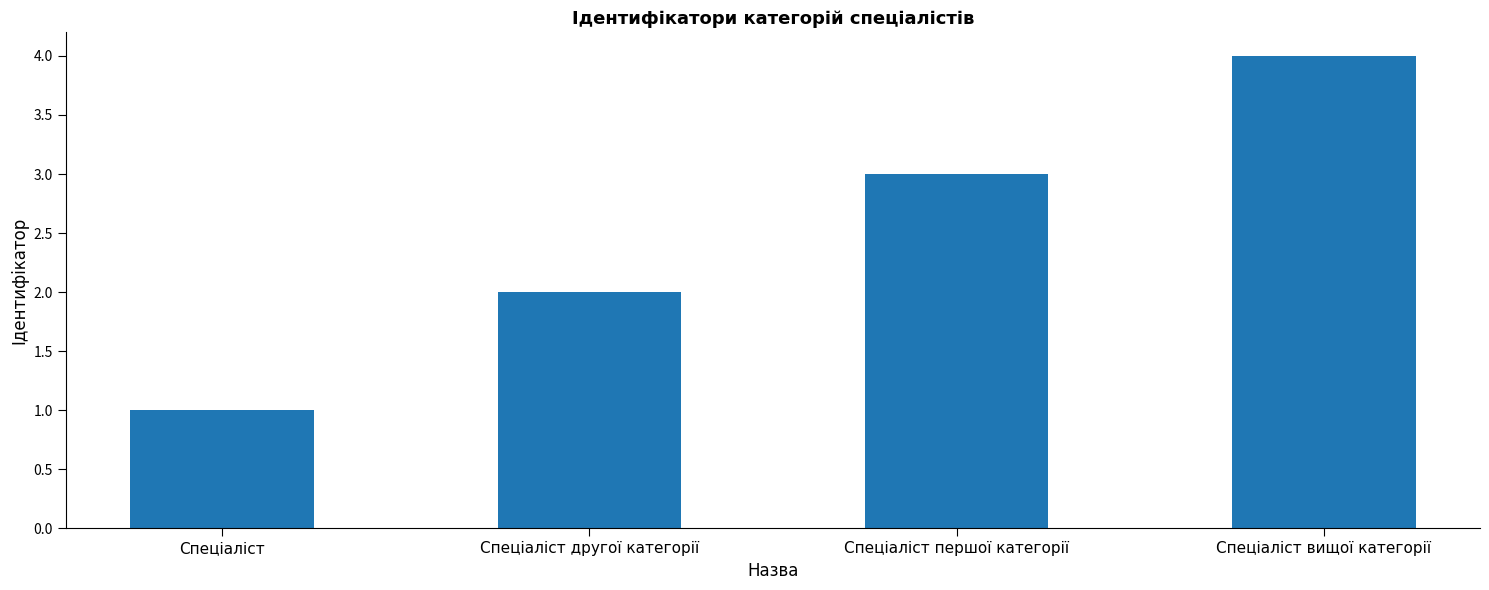

Approximately how many times larger is the value at Спеціаліст першої категорії compared to Спеціаліст другої категорії?

1.5